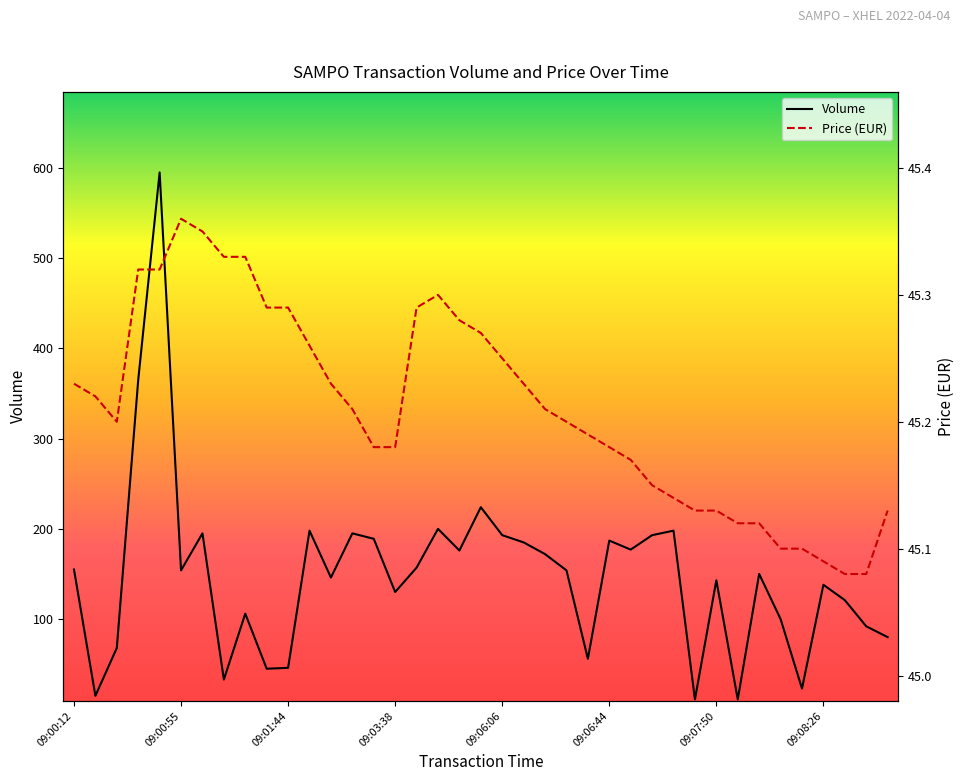

Count the number of categories in the chart.

39